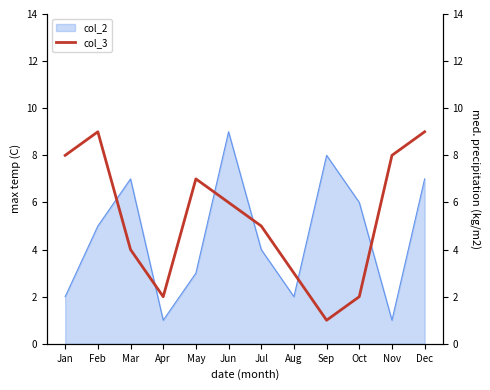

Is it true that col_2 equals 5 at Feb?

True